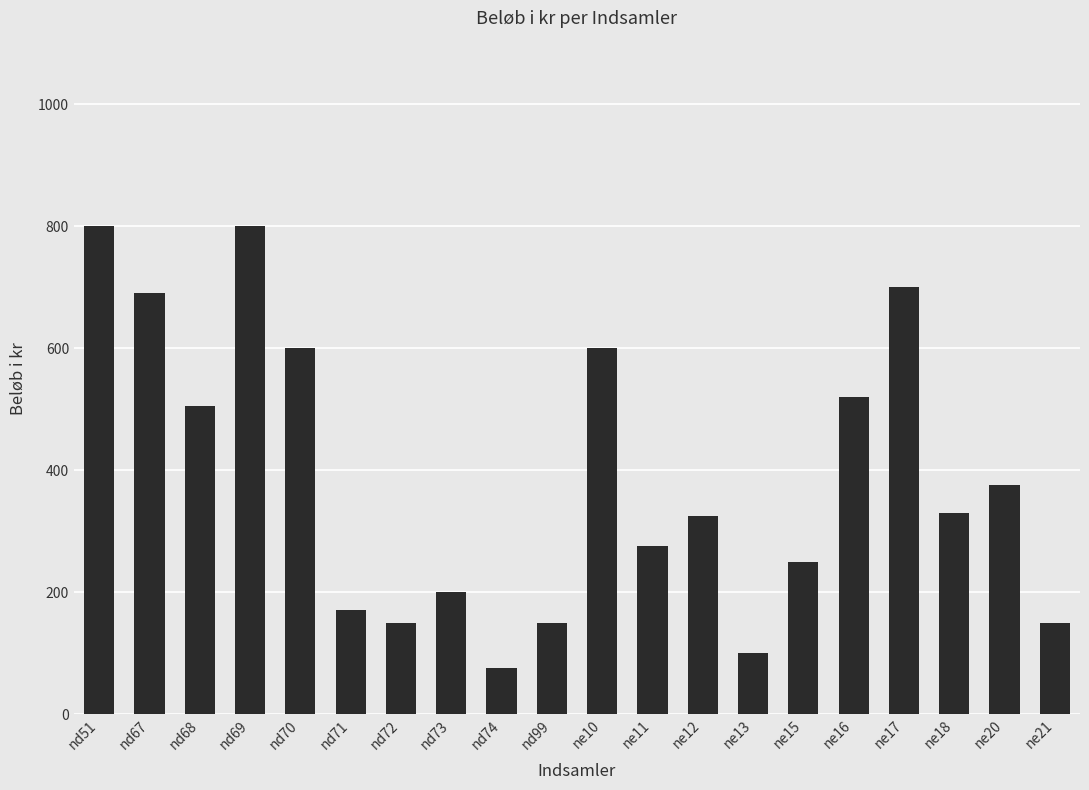

What is the value of the 9th bar from the left?

75